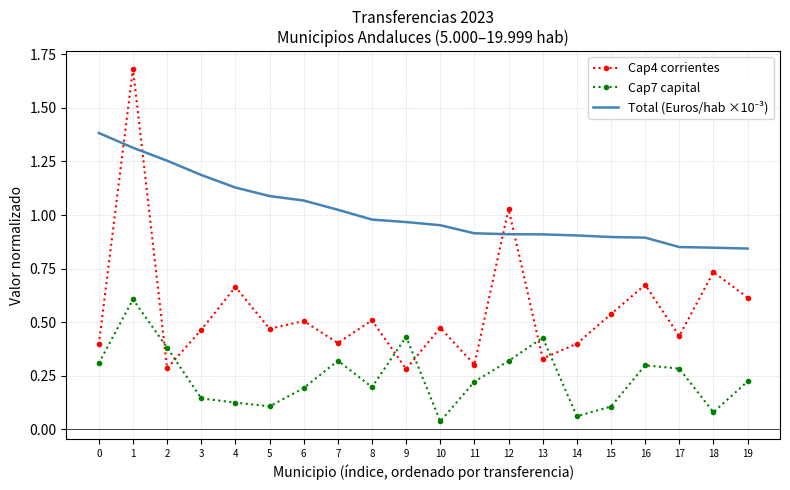

Which series changed the most between 1 and 9?

Cap4 corrientes